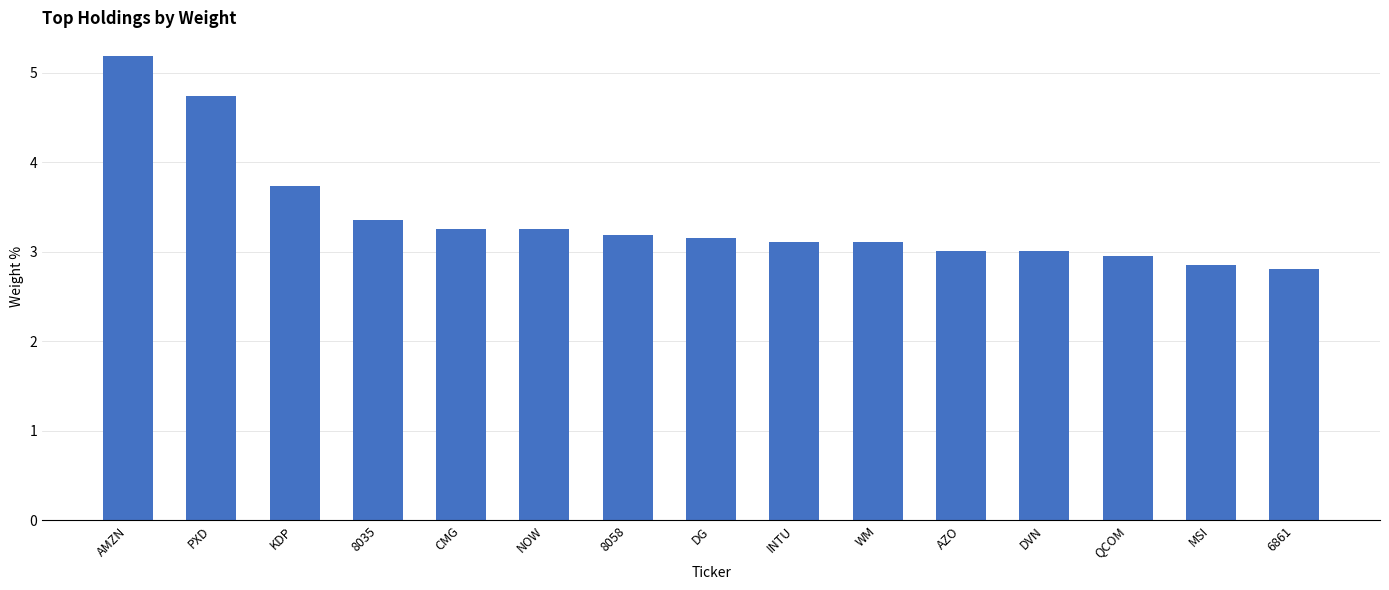

Is it true that the value at KDP is 1.5?

False